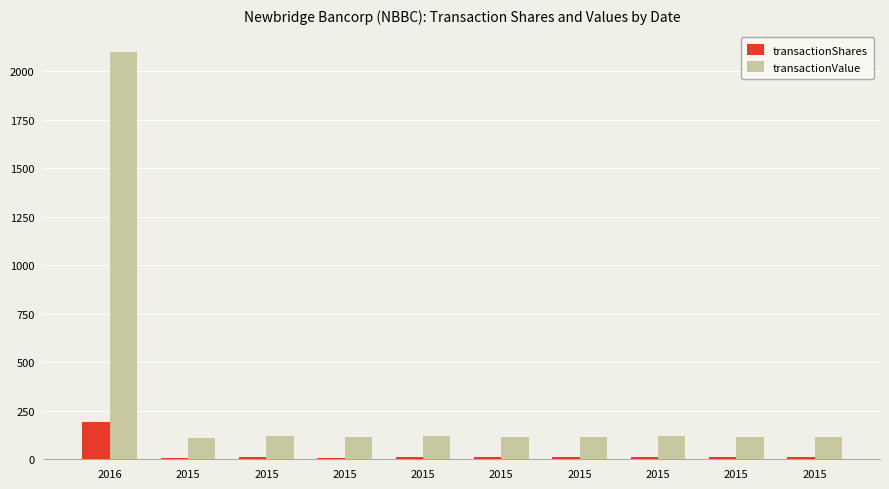

At which category does the chart reach its peak across all series?

2016